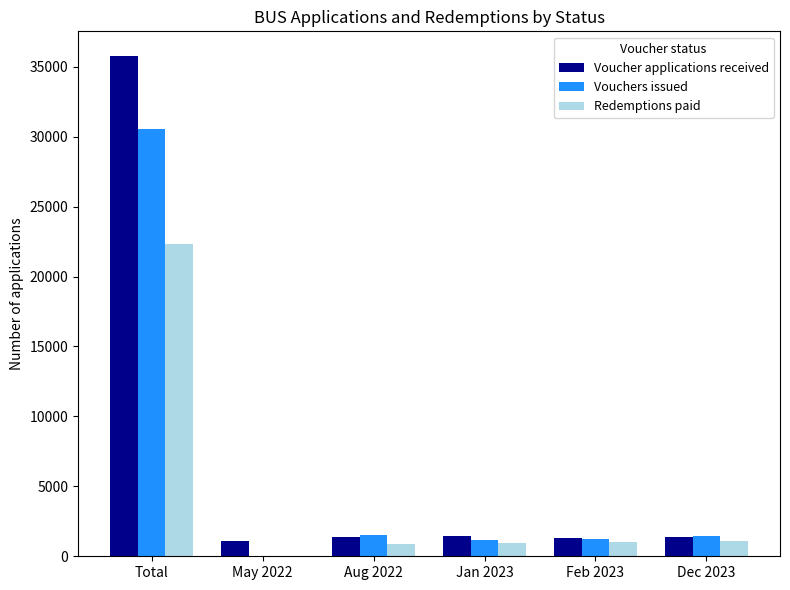

Is the value of Vouchers issued at Total greater than the value of Voucher applications received at Feb 2023?

Yes